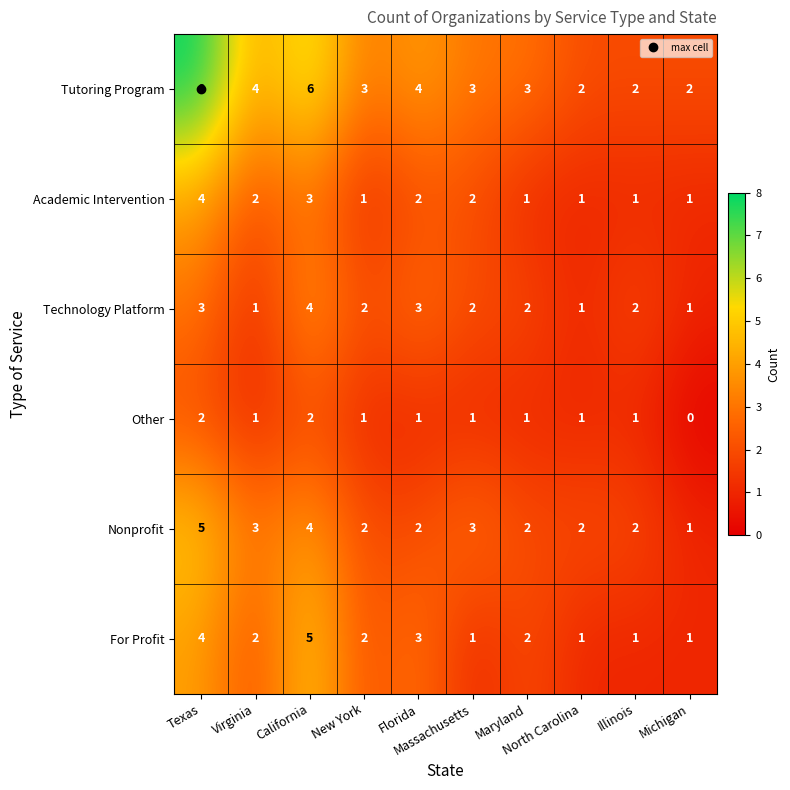

What is the sum of all For Profit values?

22